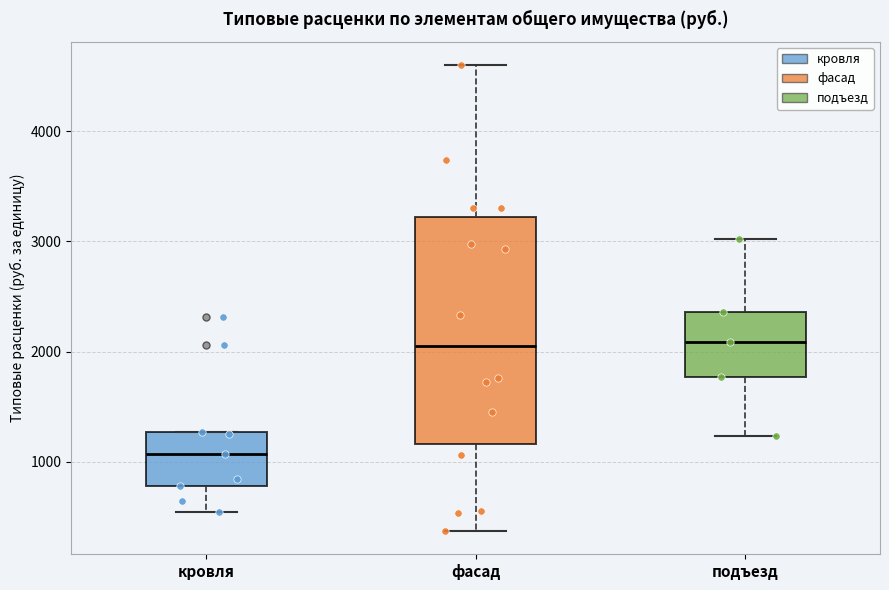

Reading left to right, read every box against the y-axis: the position of its median line, the range the box covers, and the ends of its whiskers. The values are not printed on the chart, so give them approximately, as read against the axis.

кровля: median 1100, box 800 to 1300, whiskers 500 to 1300
фасад: median 2000, box 1200 to 3200, whiskers 400 to 4600
подъезд: median 2100, box 1800 to 2400, whiskers 1200 to 3000